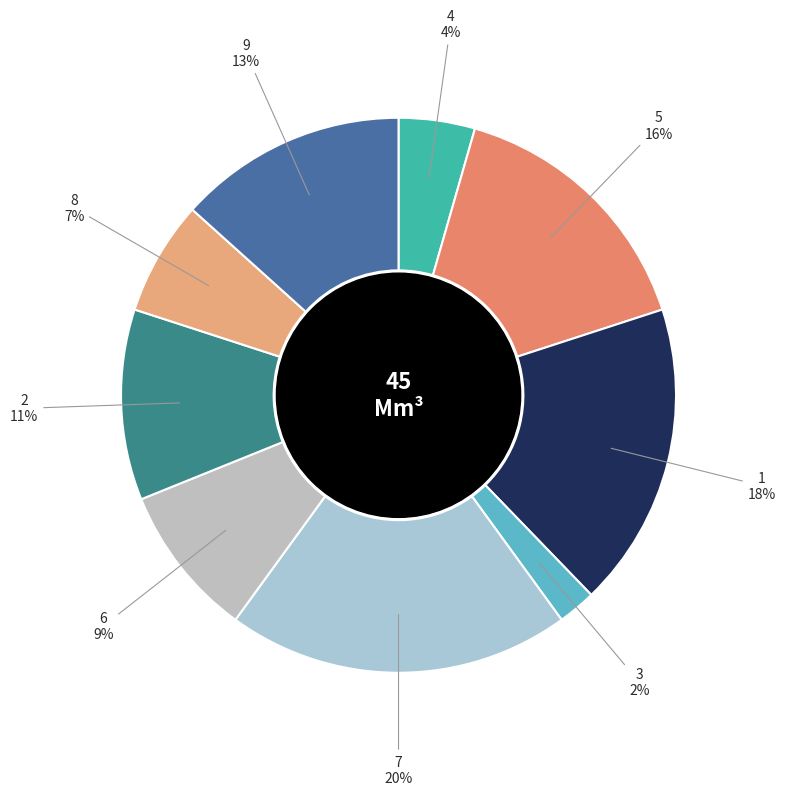

Combined, do 6 and 5 account for over 50%?

No